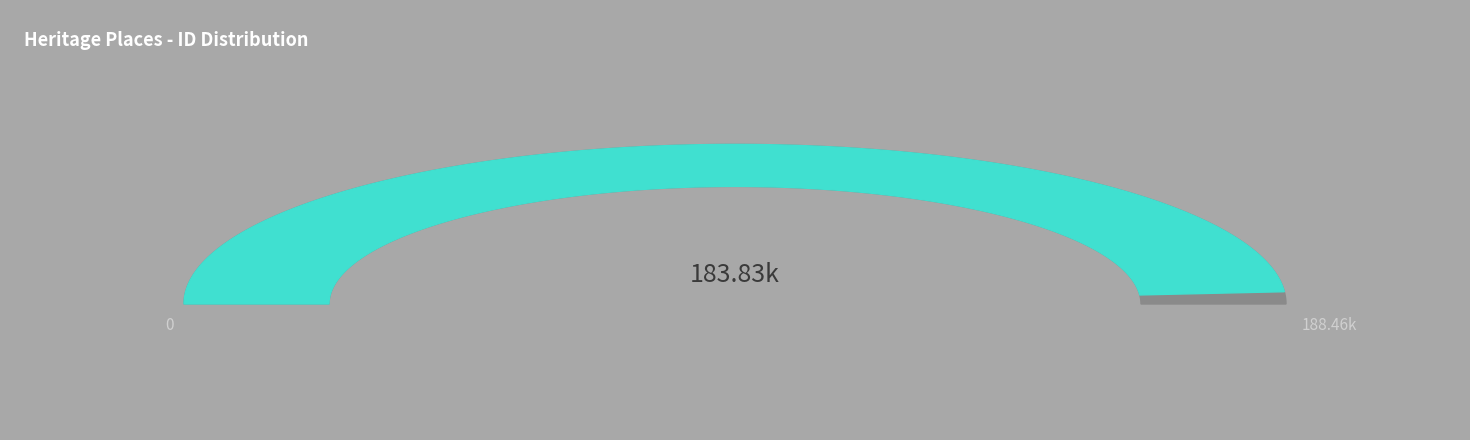

How many segments does this pie chart have?

2